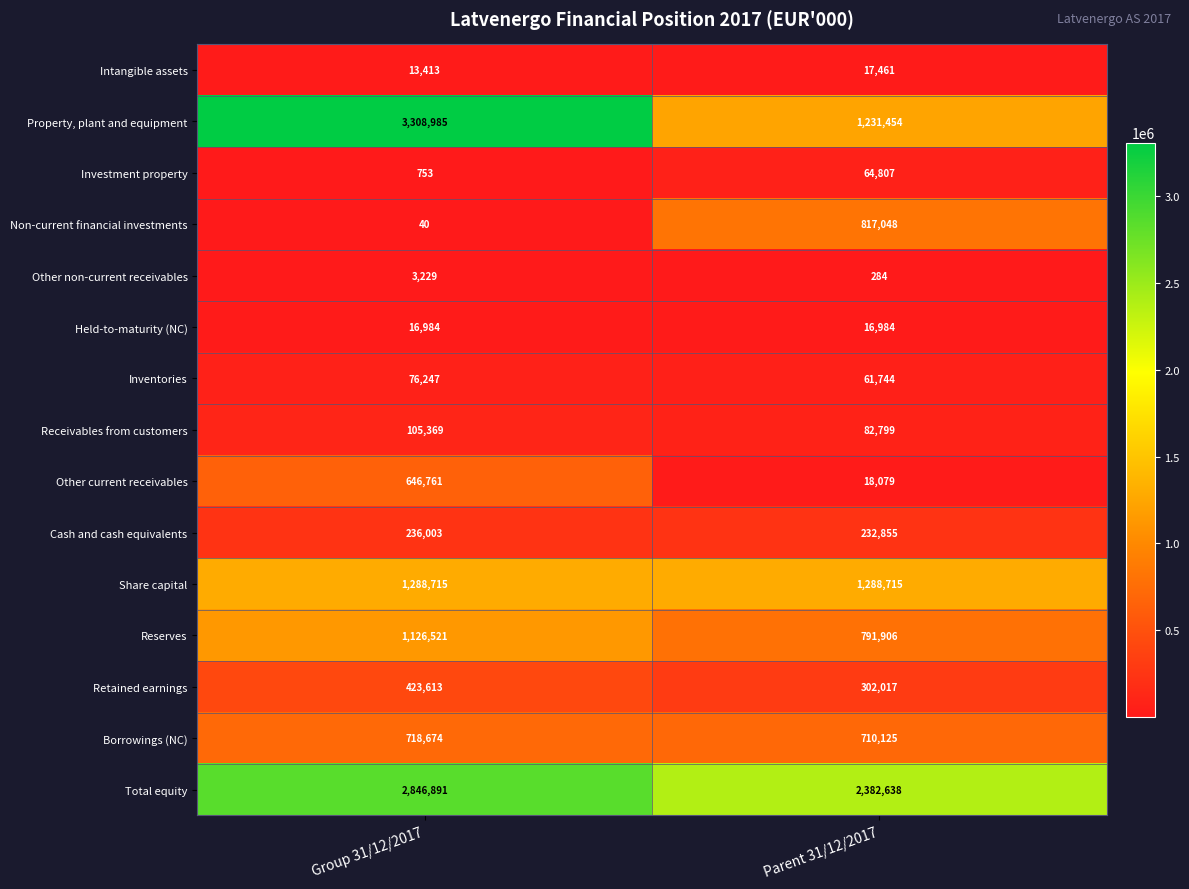

How many series are shown in this chart?

15